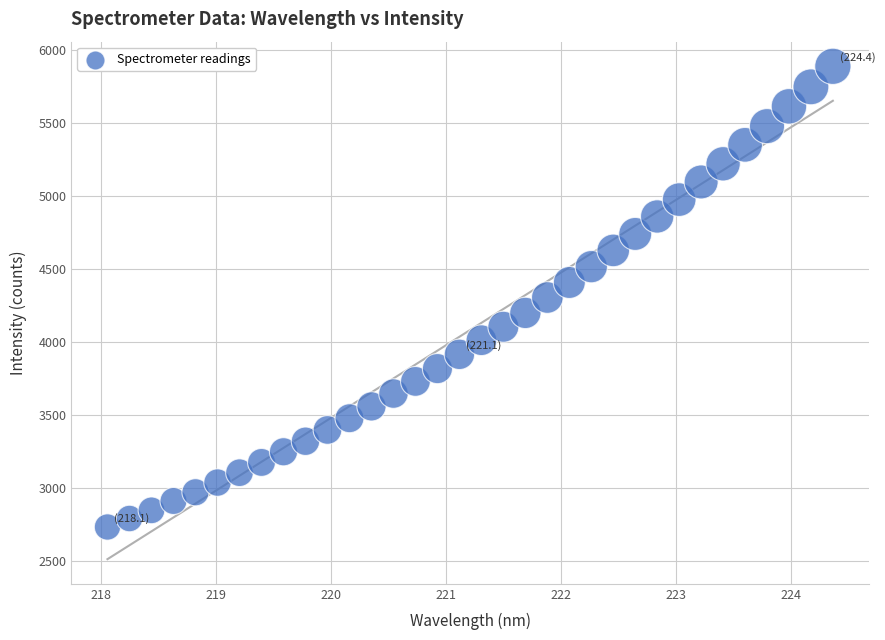

What is the range of Y values (max minus min)?

3154.9